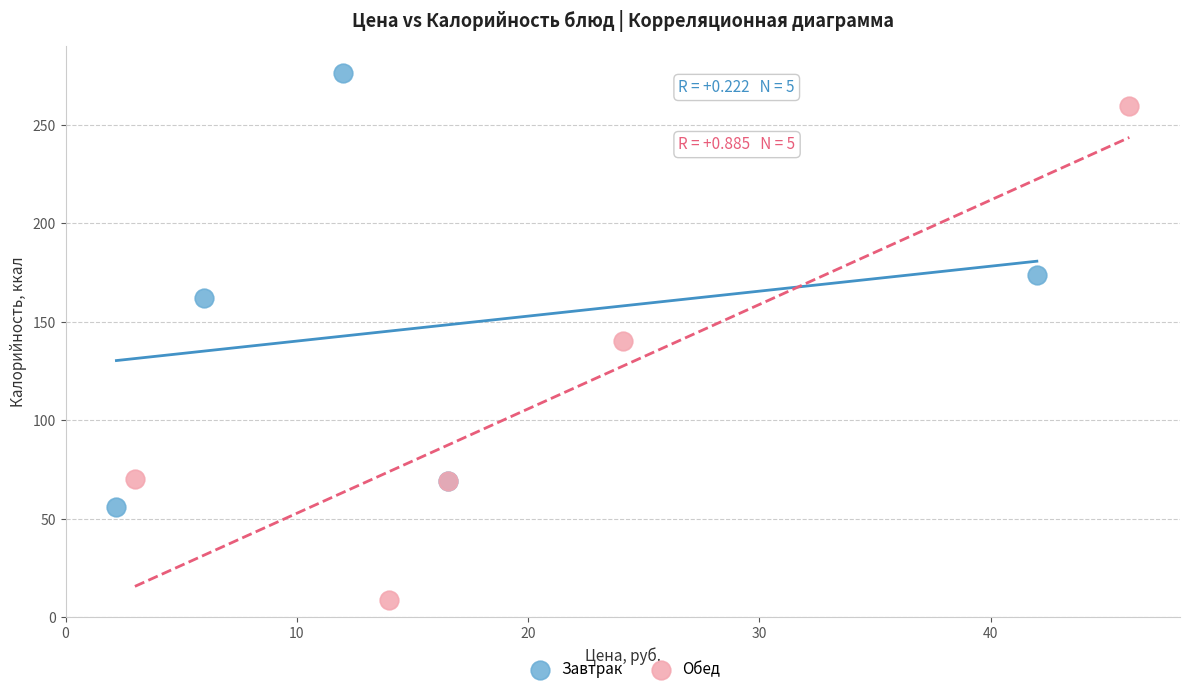

Which series contains the lowest Y value?

Обед